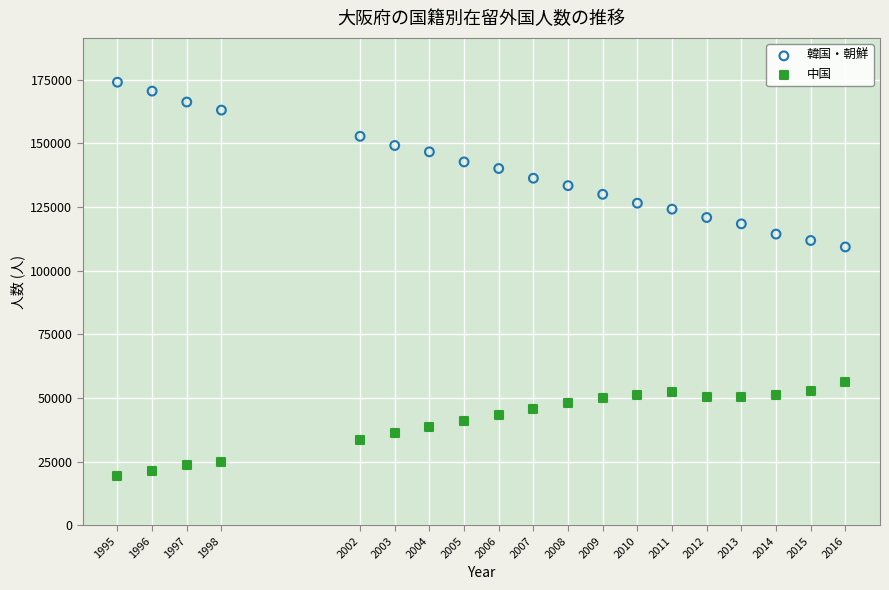

Across all series, what Y value is closest to 96707?

109322